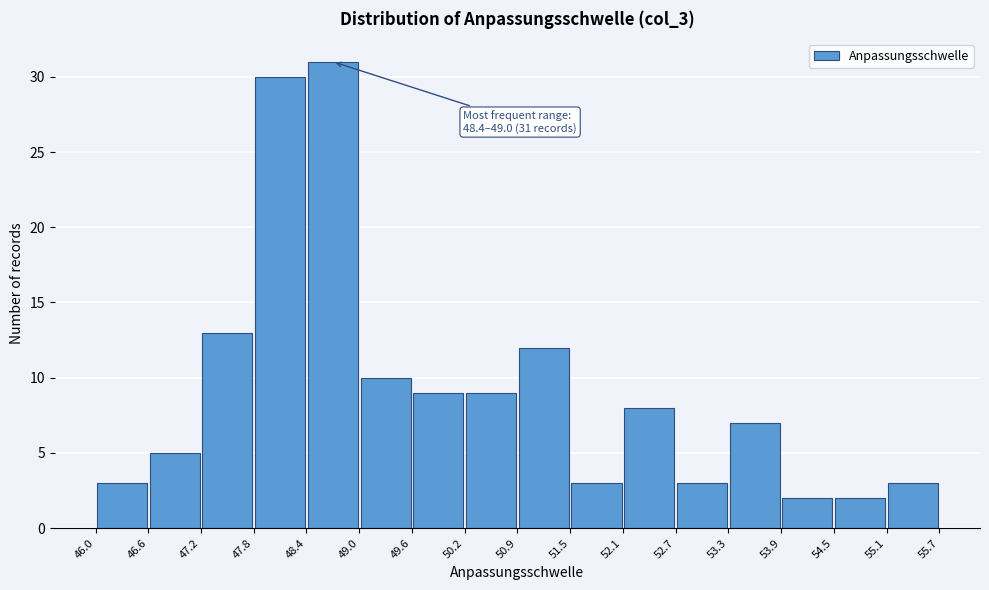

Over which range of the x-axis is the bar tallest?

48.4 to 49.0